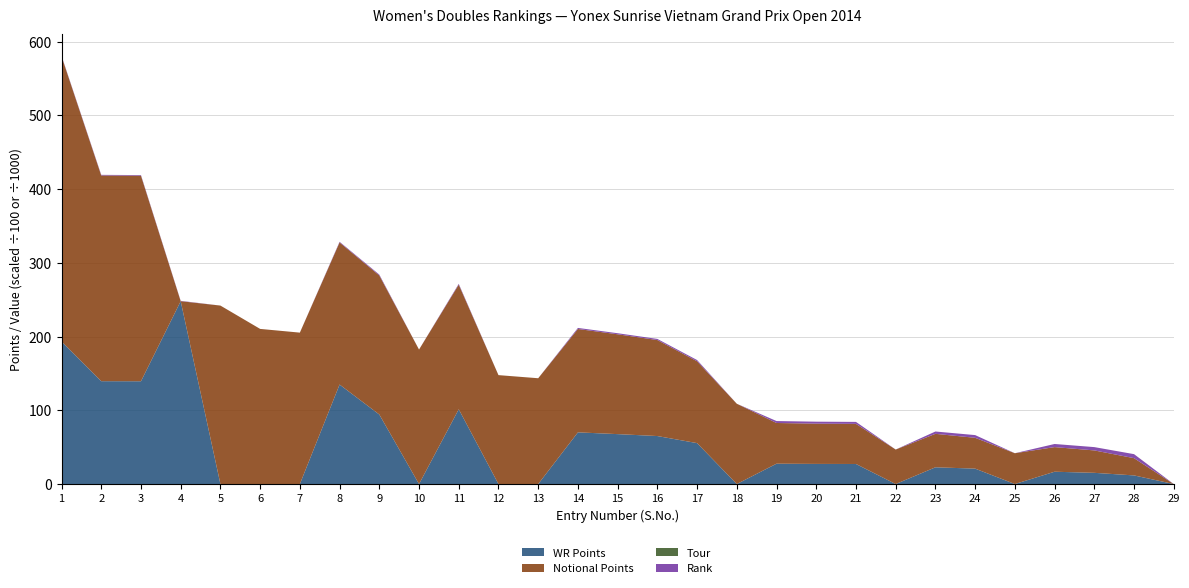

Reading right to left, transcribe all the data shown in this chart.

WR Points: 29=0	28=1170	27=1520	26=1670	25=0	24=2090	23=2270	22=0	21=2720	20=2730	19=2760	18=0	17=5550	16=6510	15=6770	14=7010	13=0	12=0	11=10140	10=0	9=9430	8=13493	7=0	6=0	5=0	4=24800	3=13940	2=13950	1=19340
Notional Points: 29=0	28=2340	27=3040	26=3340	25=4180	24=4180	23=4540	22=4680	21=5440	20=5460	19=5520	18=10890	17=11100	16=13020	15=13540	14=14020	13=14350	12=14772	11=16900	10=18240	9=18860	8=19276	7=20536	6=21040	5=24205	4=0	3=27880	2=27900	1=38680
Tour: 29=0	28=1	27=1	26=1	25=0	24=2	23=2	22=0	21=1	20=2	19=3	18=0	17=4	16=5	15=4	14=4	13=0	12=0	11=6	10=0	9=5	8=7	7=0	6=0	5=0	4=9	3=4	2=5	1=5
Rank: 29=0	28=545	27=449	26=422	25=0	24=369	23=315	22=0	21=268	20=267	19=263	18=0	17=170	16=150	15=145	14=143	13=0	12=0	11=109	10=0	9=116	8=86	7=0	6=0	5=0	4=47	3=85	2=84	1=64